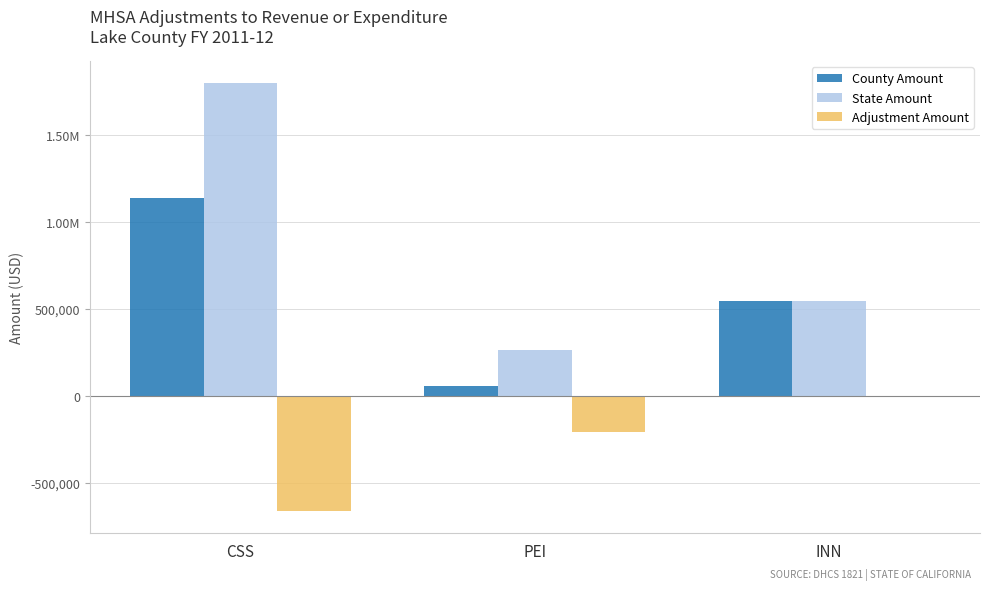

Is the value of Adjustment Amount at CSS greater than the value of State Amount at CSS?

No